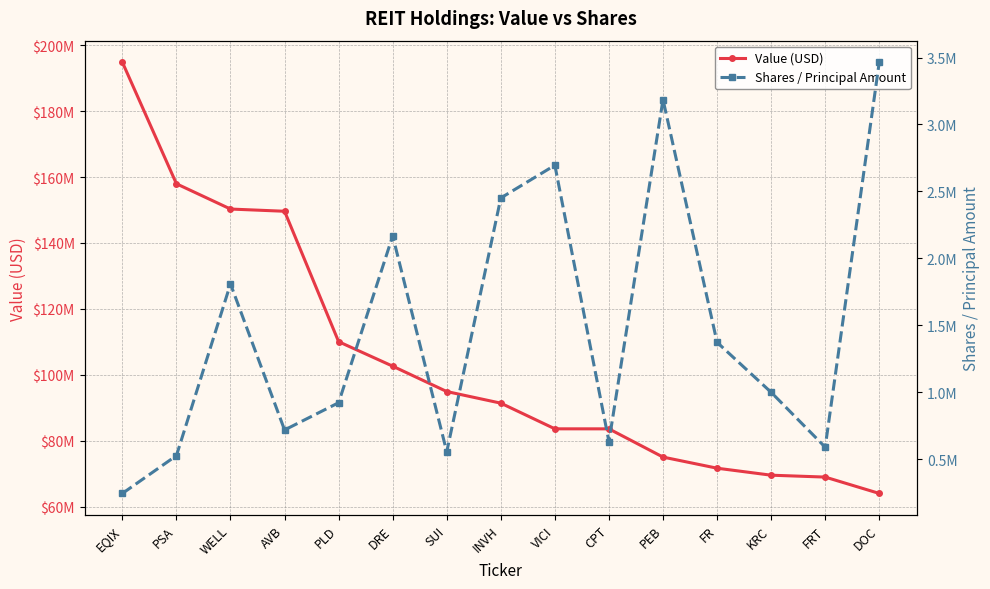

What is the value of the Value (USD) point at the 9th from the left?

83602000